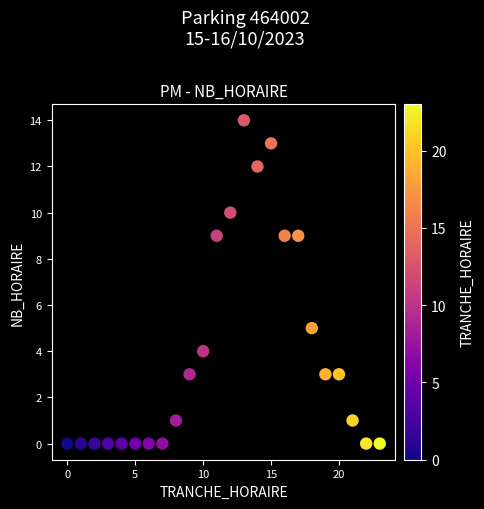

What is the range of X values (max minus min)?

23